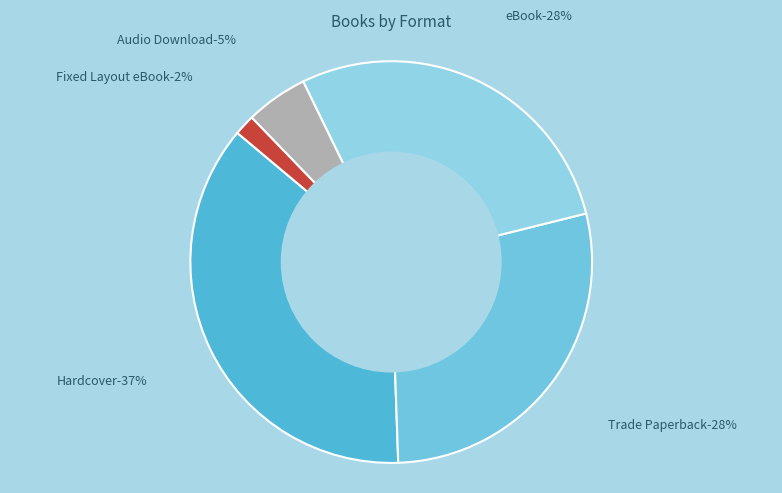

True or false: Hardcover accounts for 22% of the total.

False